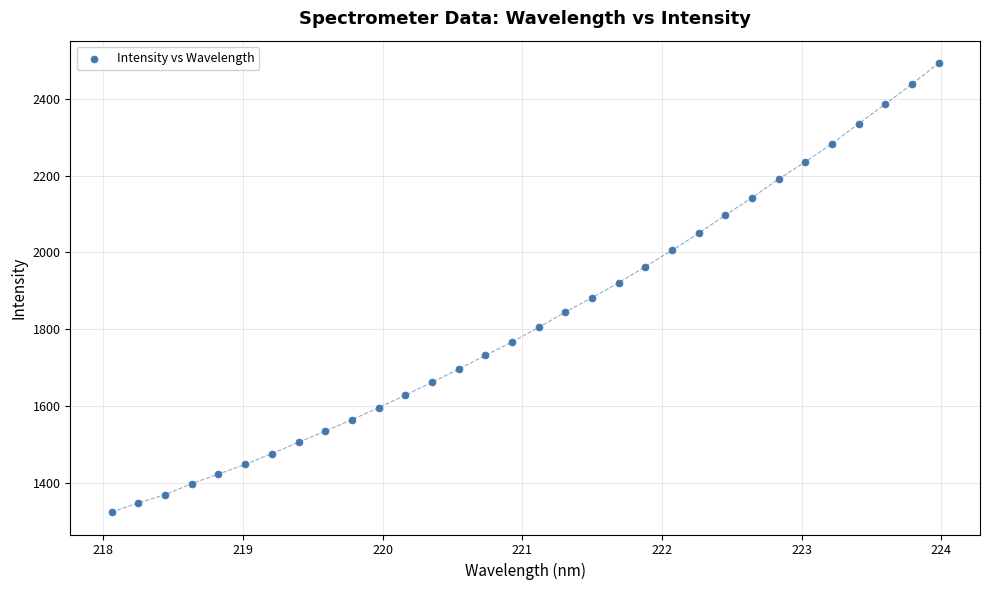

What Y value in the scatter plot is closest to 1908?

1920.9